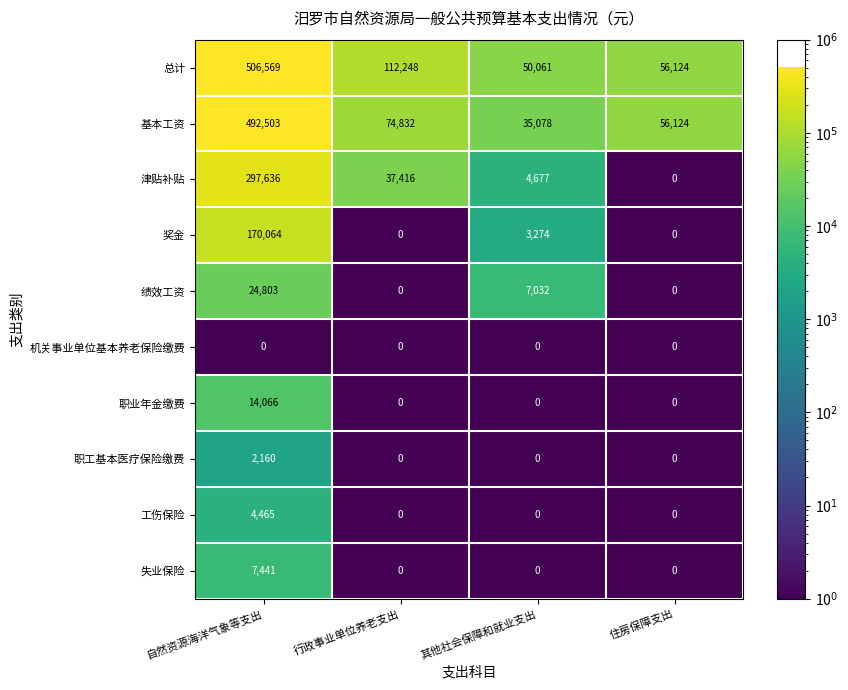

Which series has the largest range (max minus min)?

基本工资